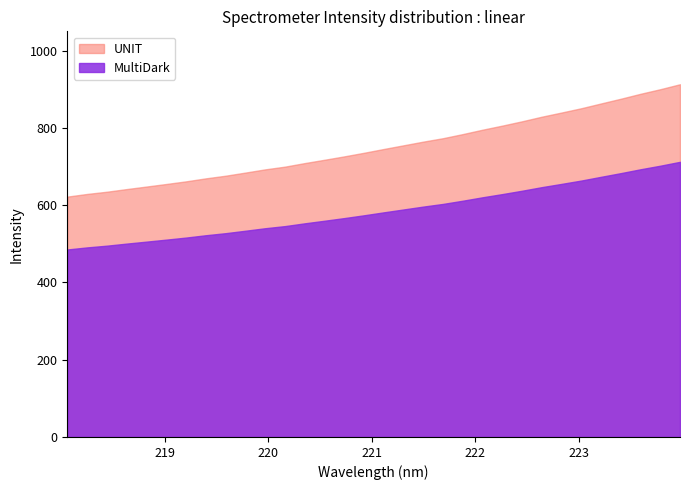

How many distinct data groups are displayed?

2